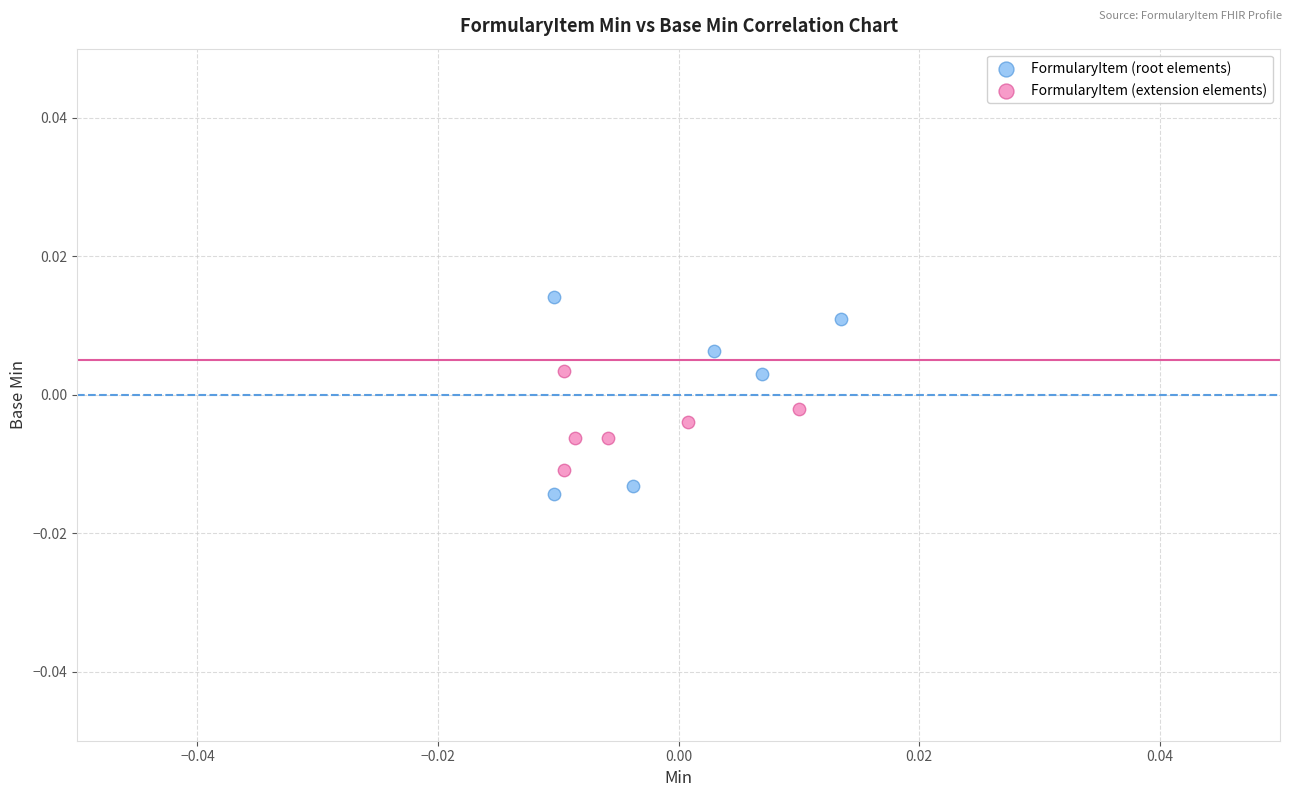

Which series has the widest spread of Y values?

FormularyItem (root elements)